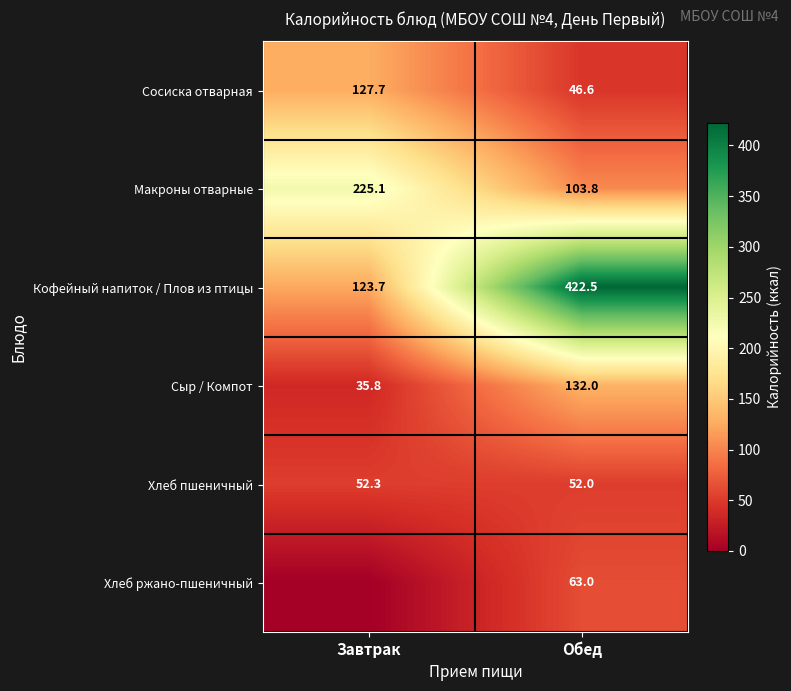

What is the highest value of the Хлеб пшеничный series?

52.3